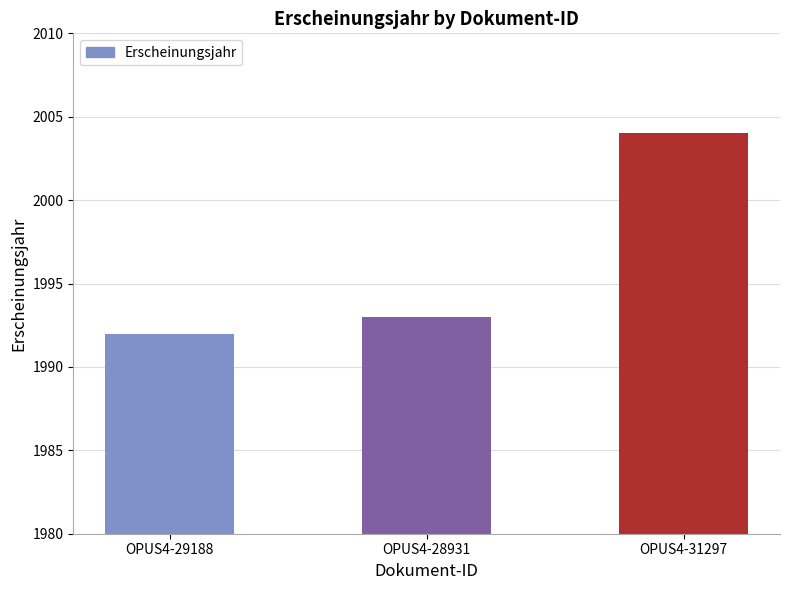

List the labels in order of value, smallest first.

OPUS4-29188, OPUS4-28931, OPUS4-31297